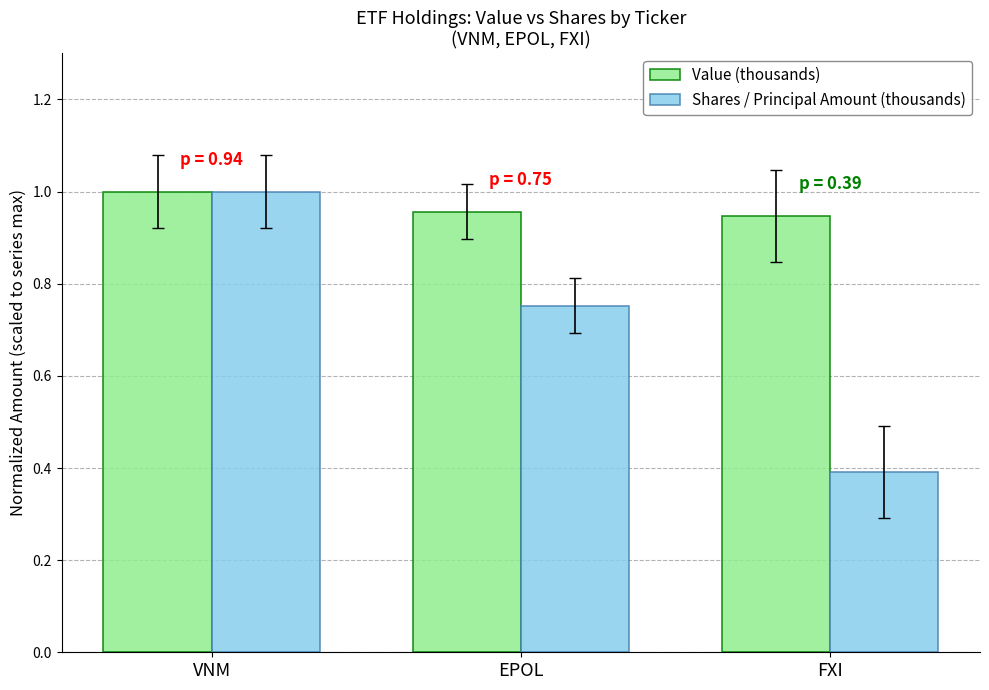

Rank the series by their average value, from highest to lowest.

Value (thousands), Shares / Principal Amount (thousands)